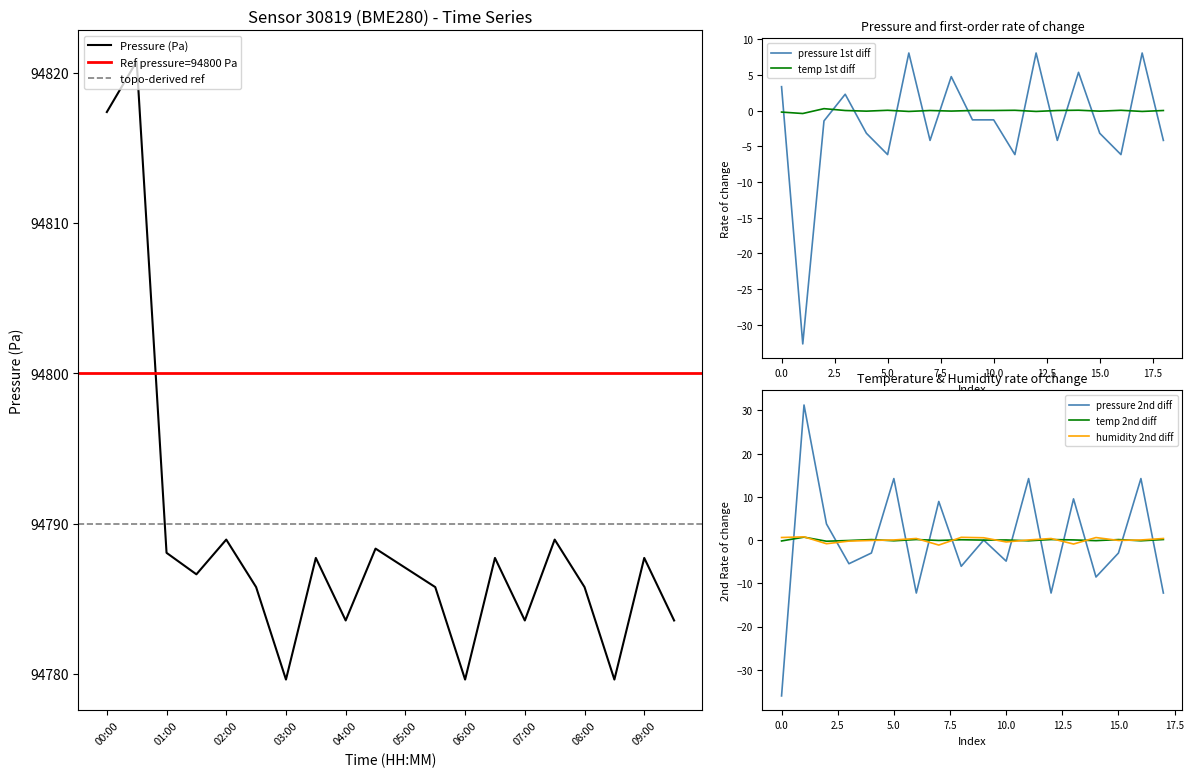

Is the value of humidity at 08:30 greater than the value of pressure at 07:30?

No